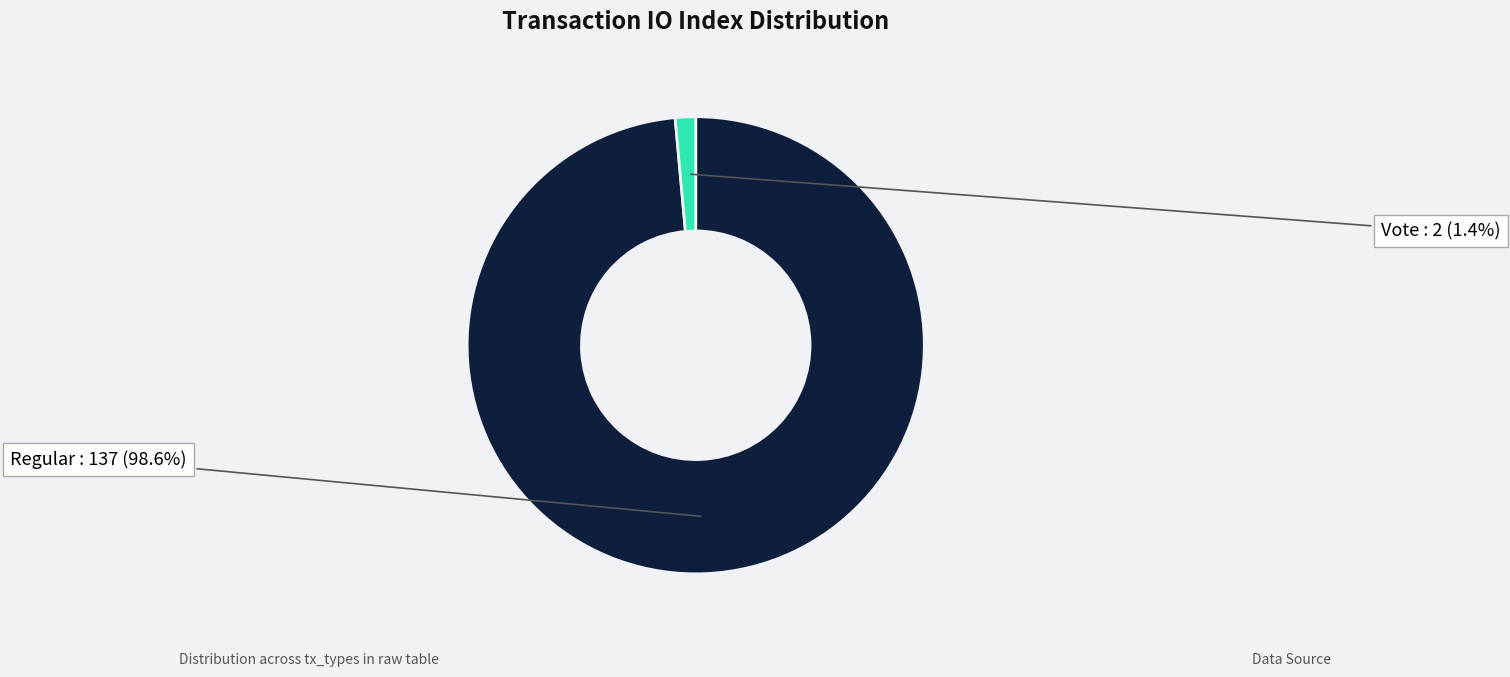

Is it true that Regular is 87% of the pie?

False